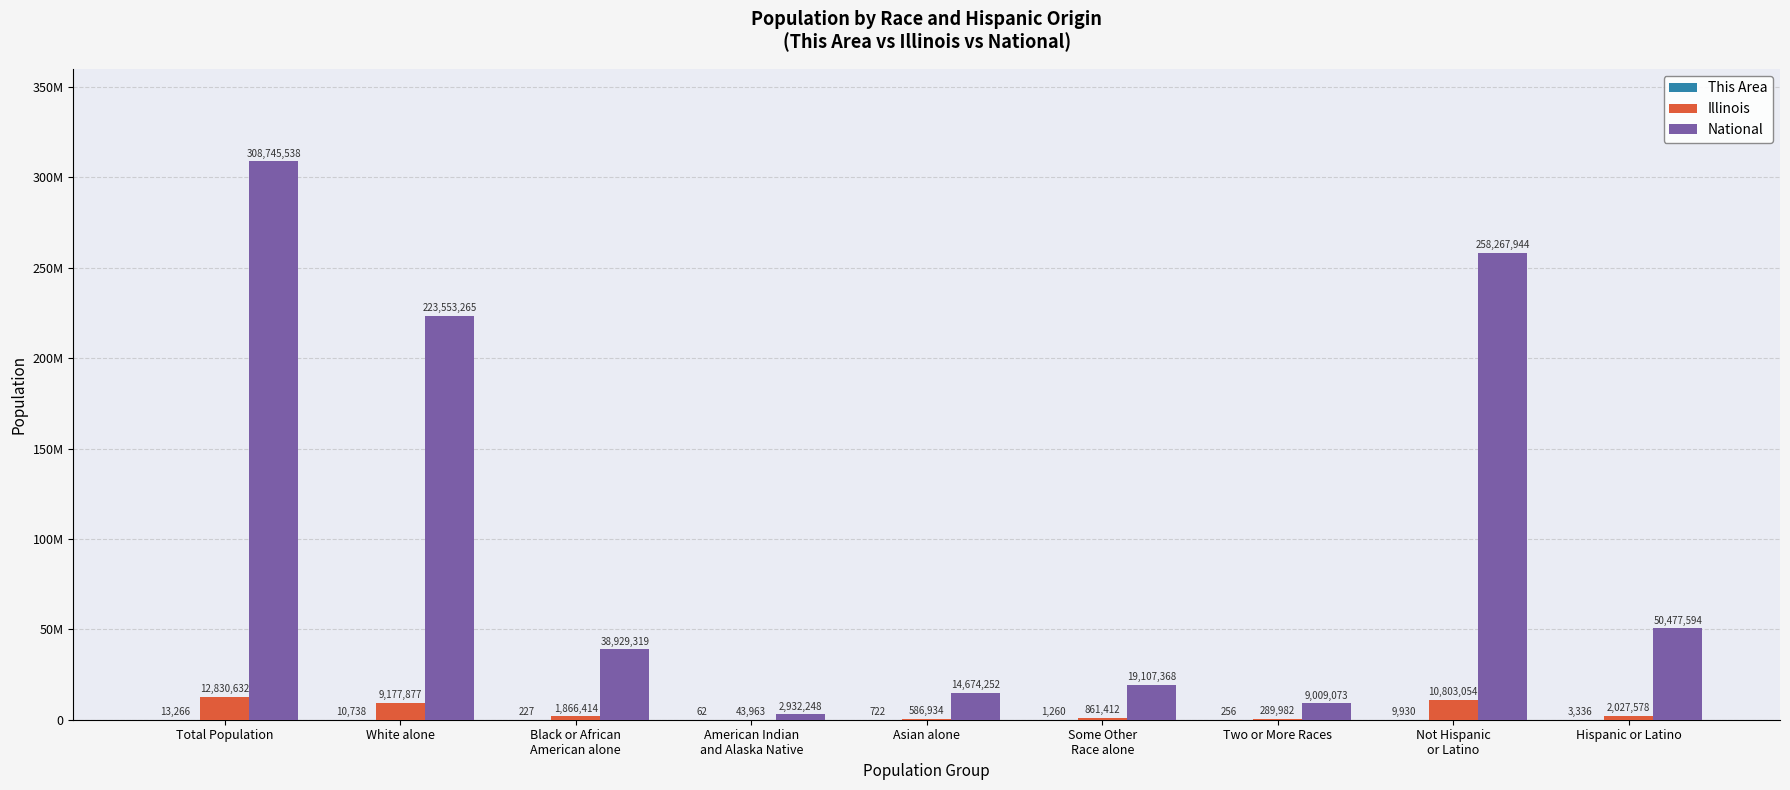

Are the bars horizontal?

No